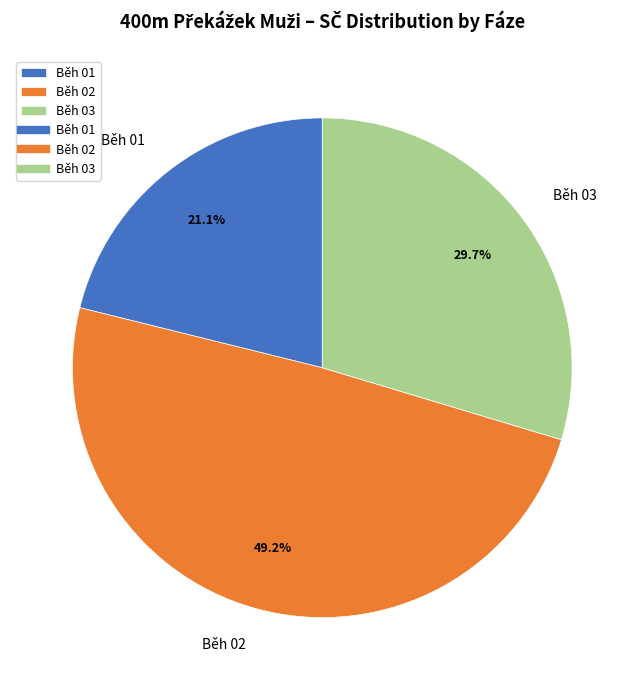

What is the total percentage of Běh 02 and Běh 01?

70.3%